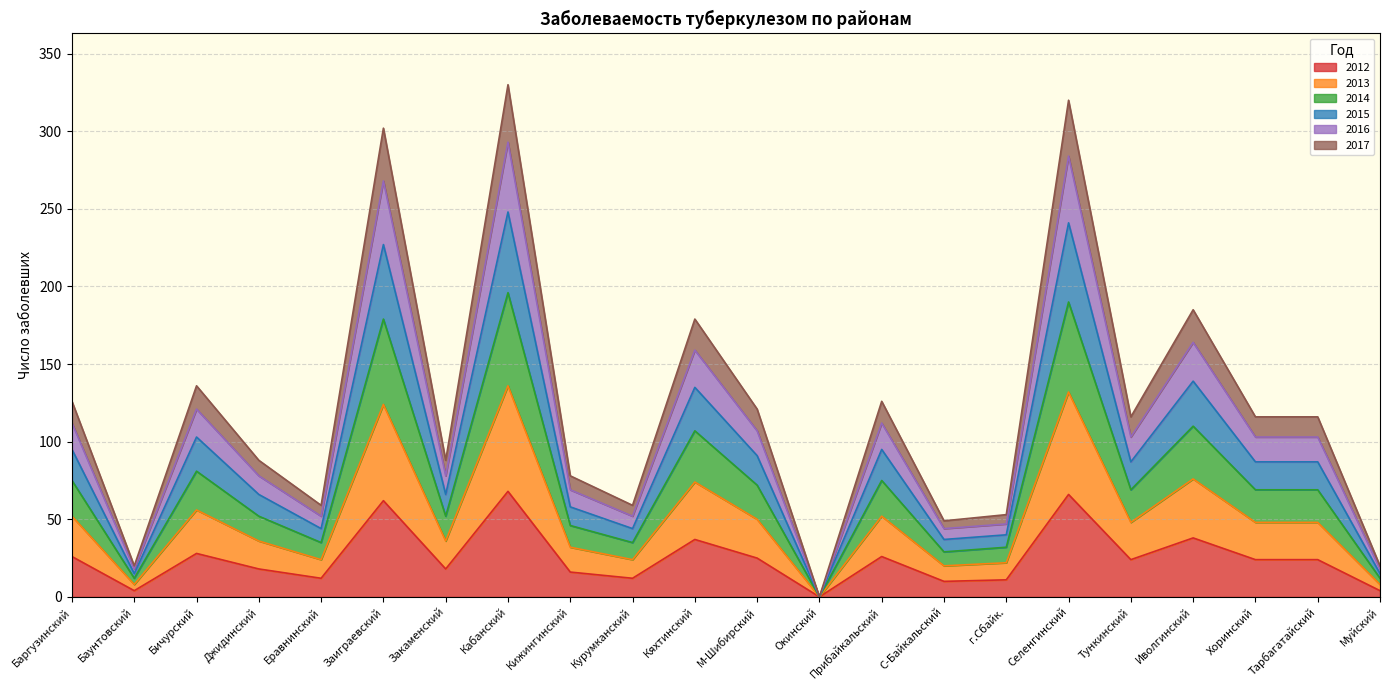

True or false: 2013 and 2015 intersect in this chart.

False